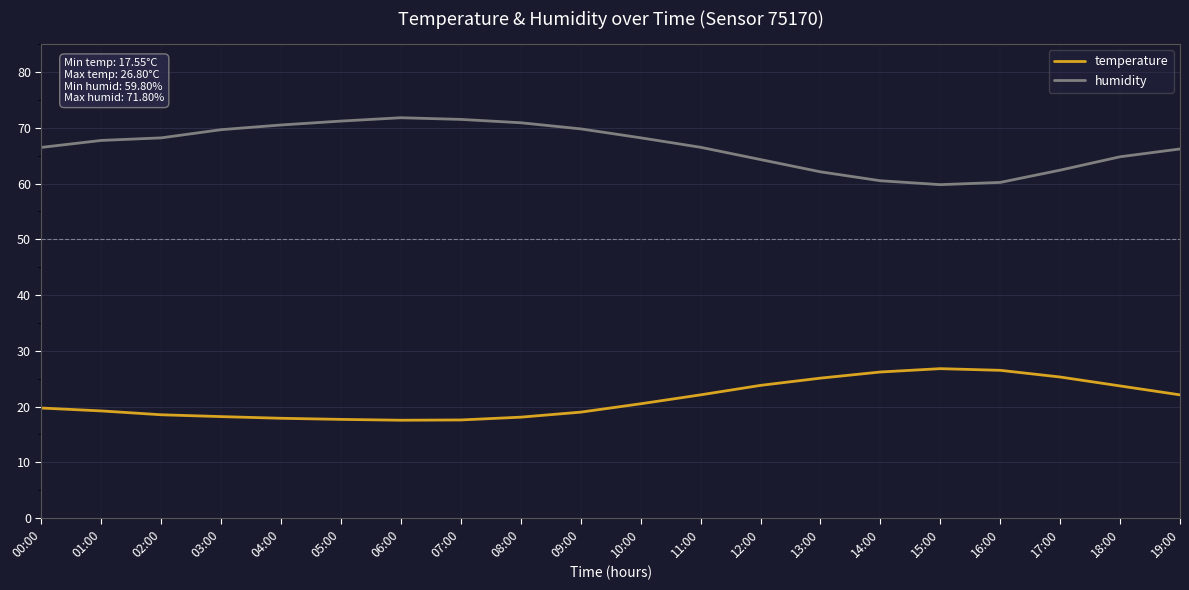

What is the highest value of the temperature series?

26.8